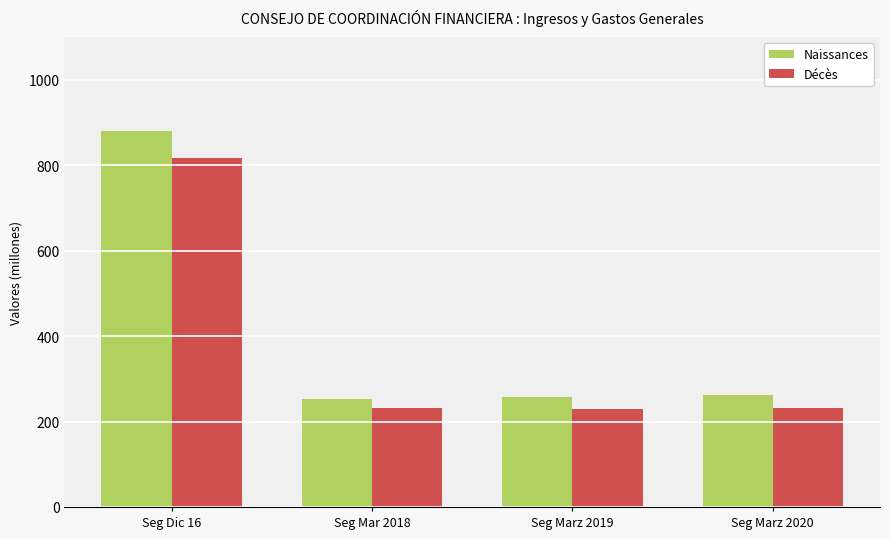

What is the label of the 1st bar from the left?

Seg Dic 16